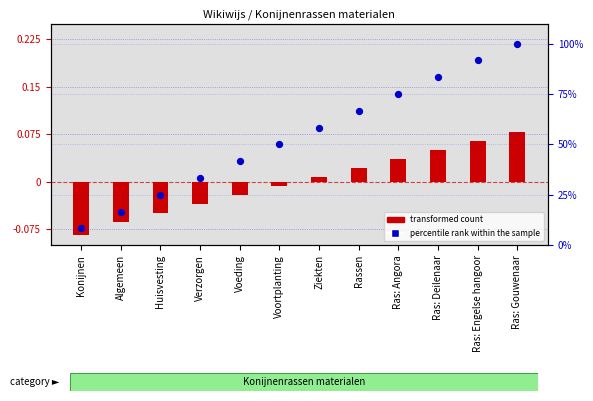

Is the value of transformed count at Ras: Engelse hangoor greater than the value of percentile rank within the sample at Ras: Gouwenaar?

No